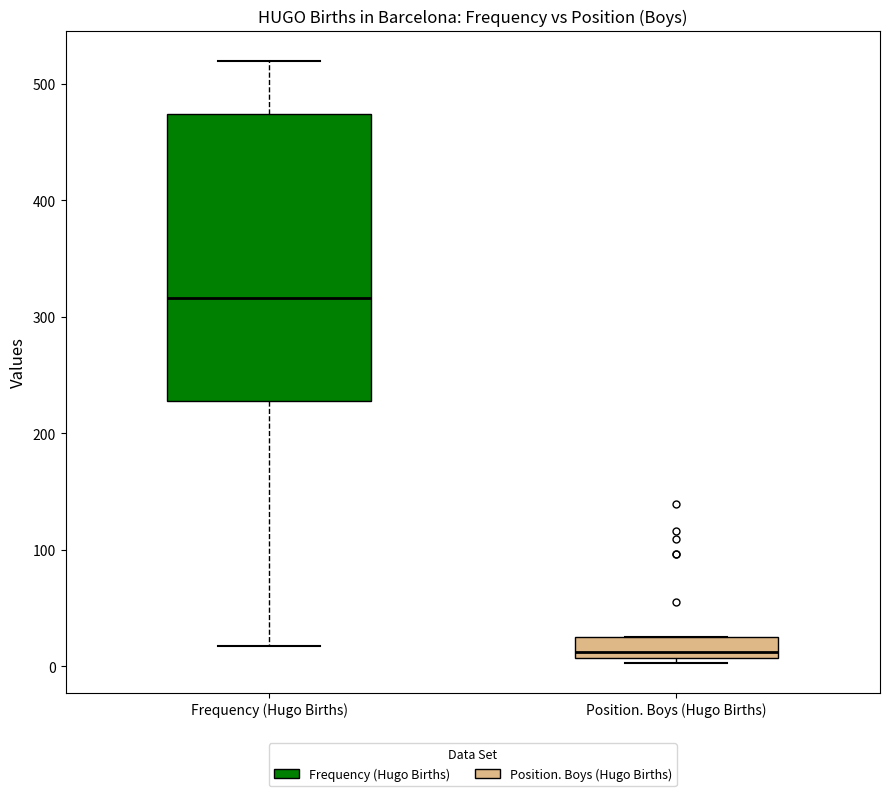

Comparing the boxes themselves (not the whiskers), which one is the tallest?

Frequency (Hugo Births)